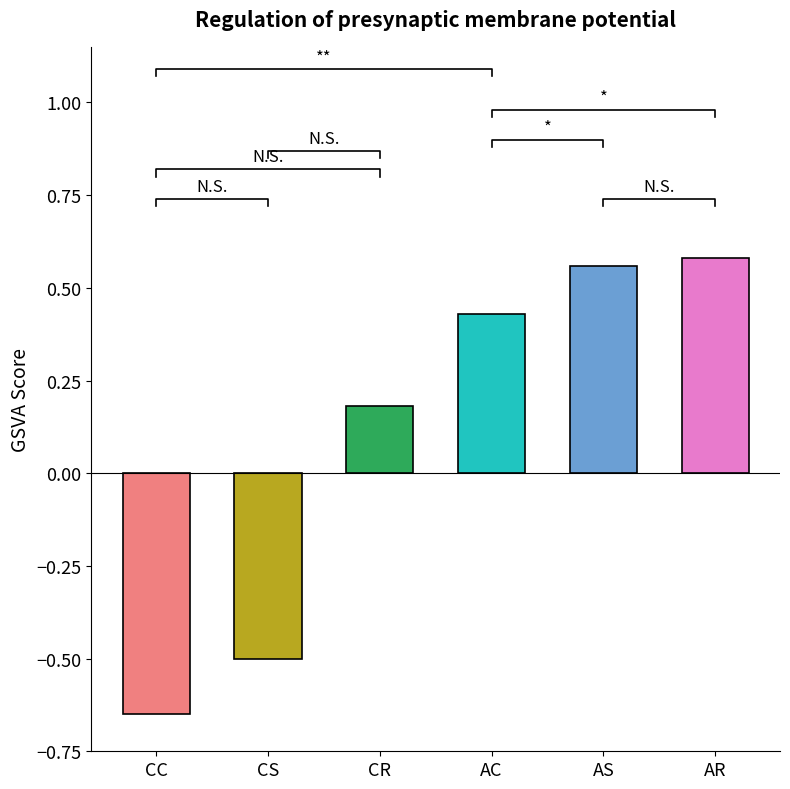

The value at 9 is 1. True or false?

False